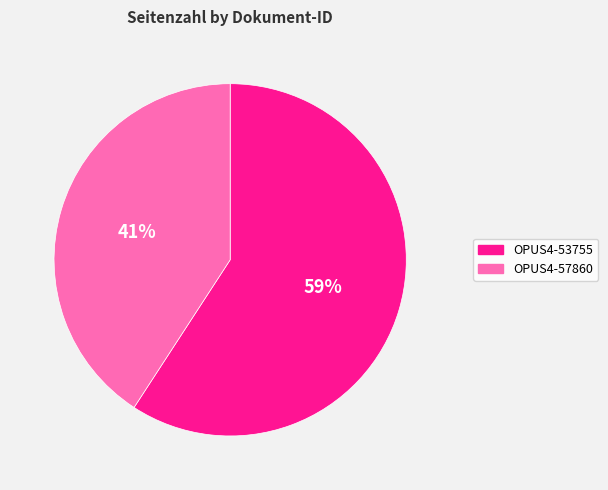

To the nearest percent, what is the difference between the largest and smallest slice percentages?

18%